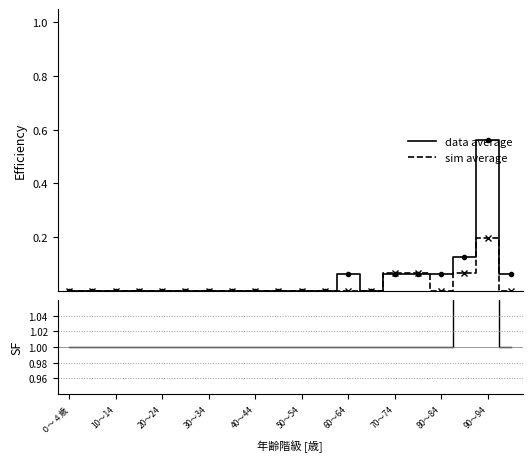

Is it true that sim average equals -0.1 at 50～54?

False